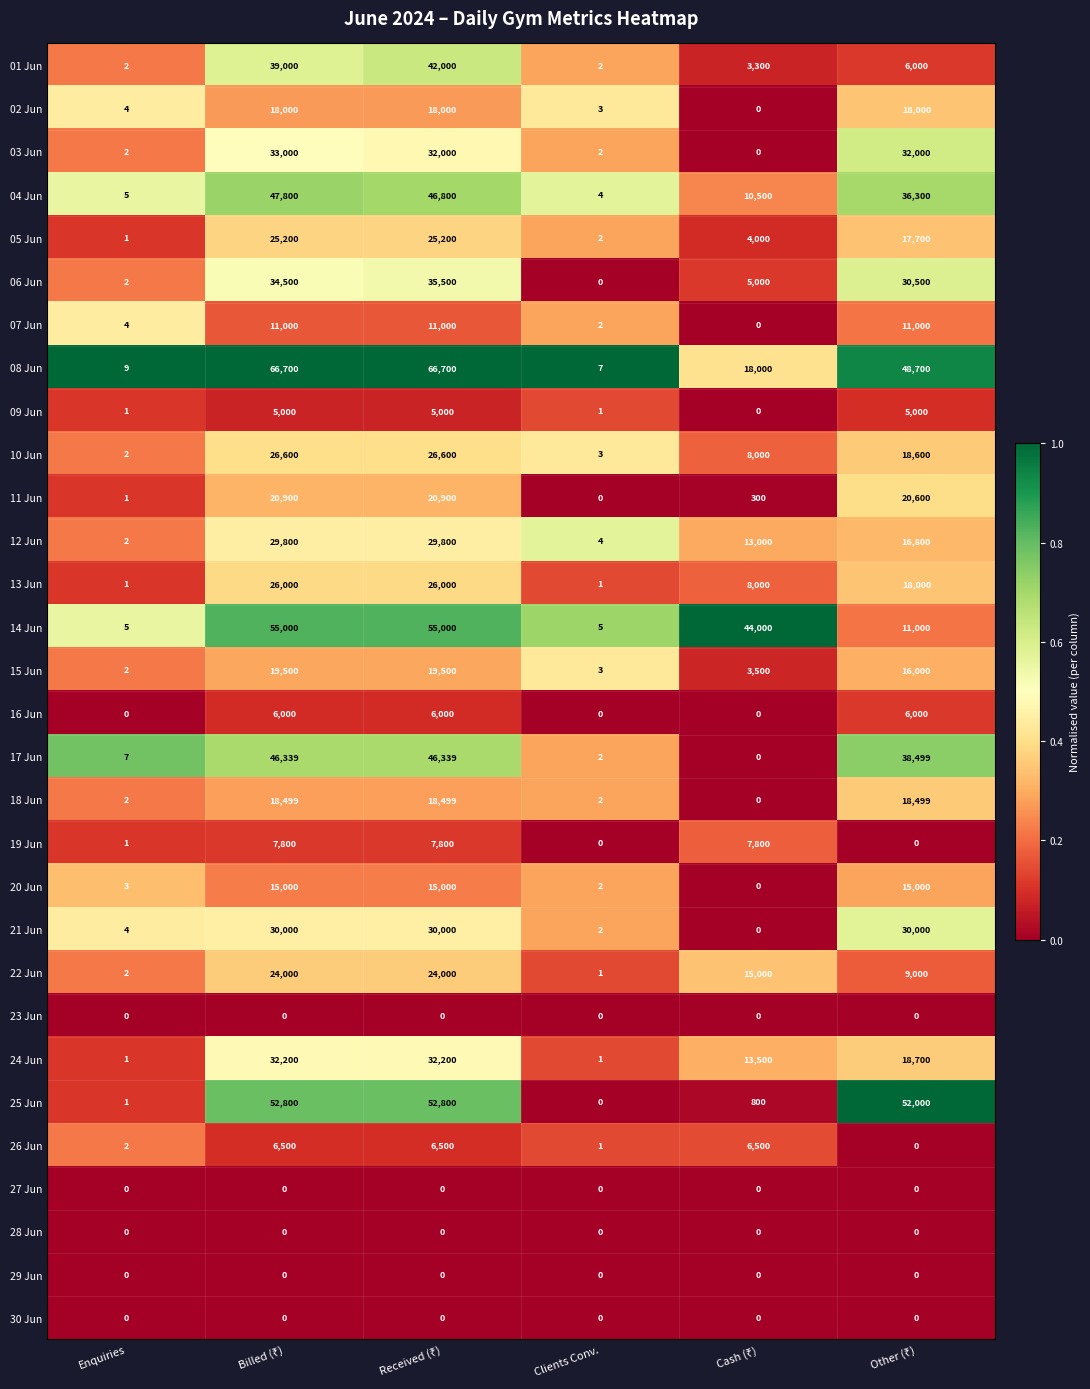

Which series has the largest total across all categories?

08 Jun